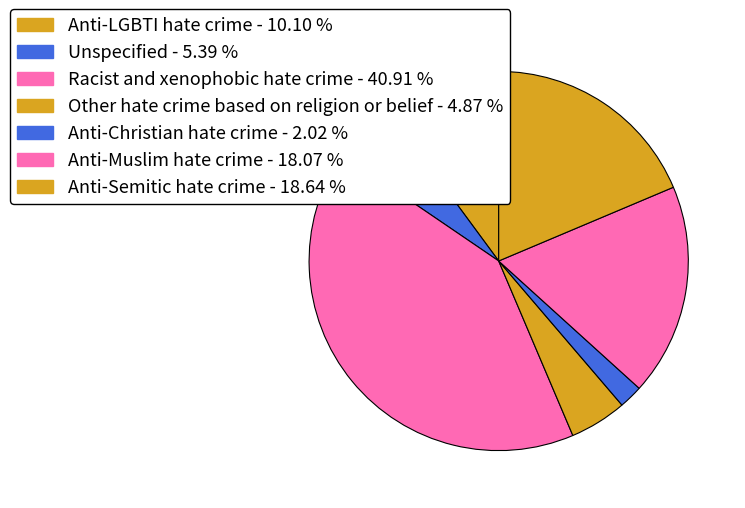

Count the number of slices in the pie.

7